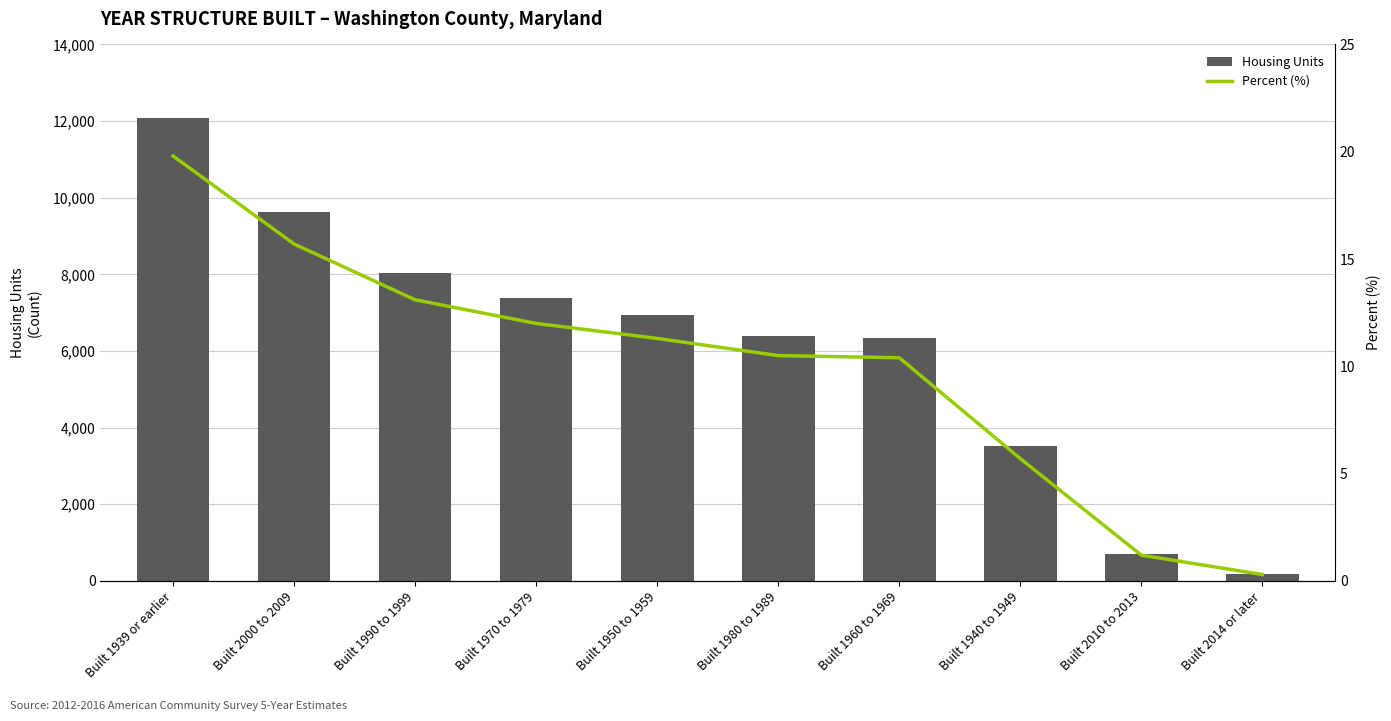

What is the difference between the maximum and minimum values in the Housing Units series?

11912